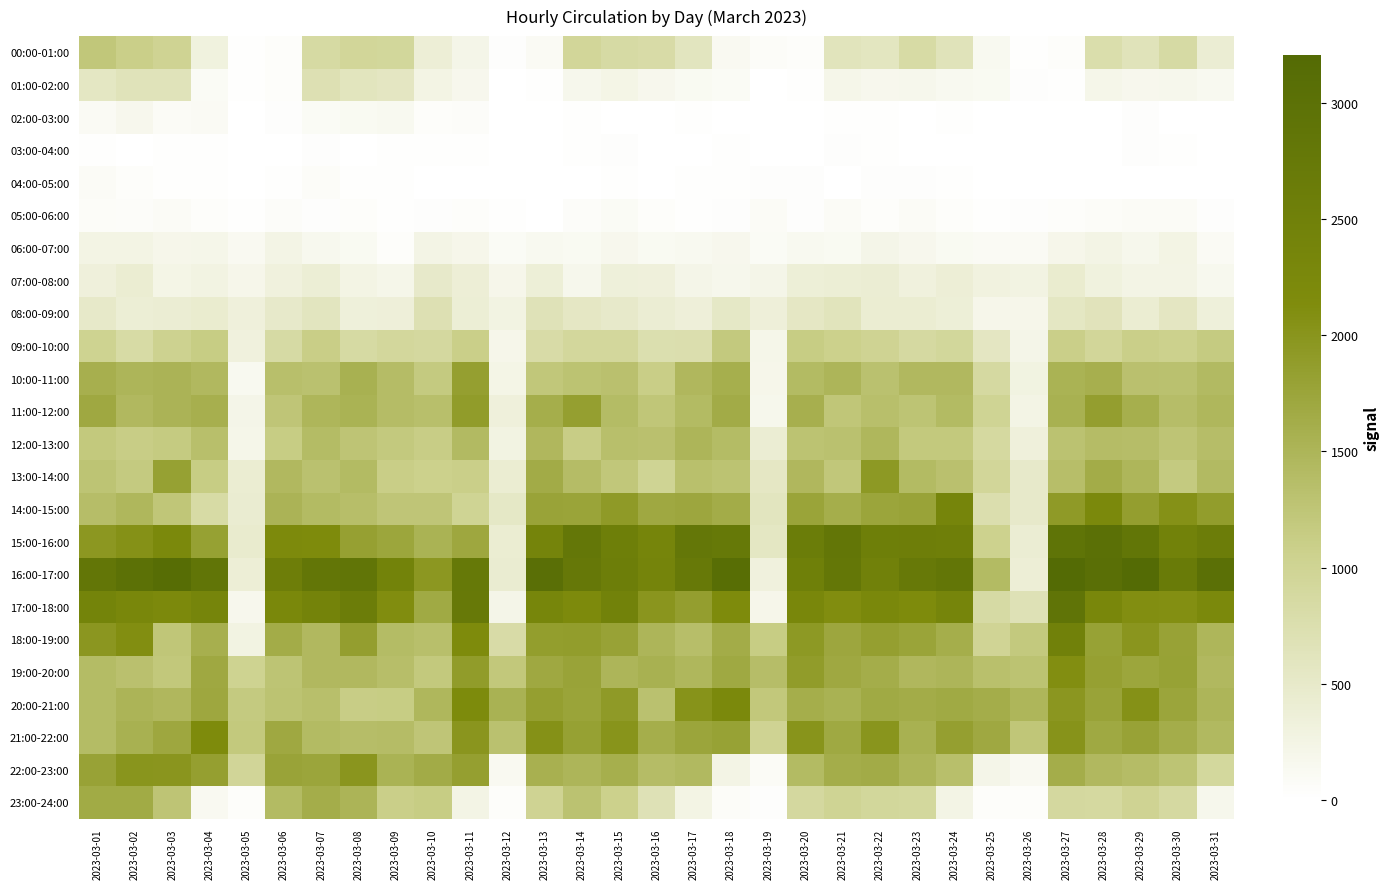

Which series changed the most between 2023-03-06 and 2023-03-12?

16:00-17:00